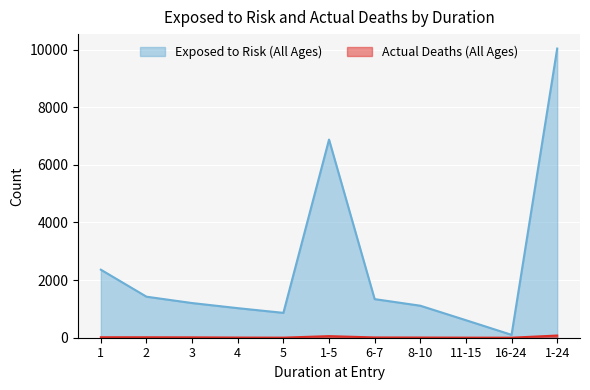

How many distinct data groups are displayed?

2